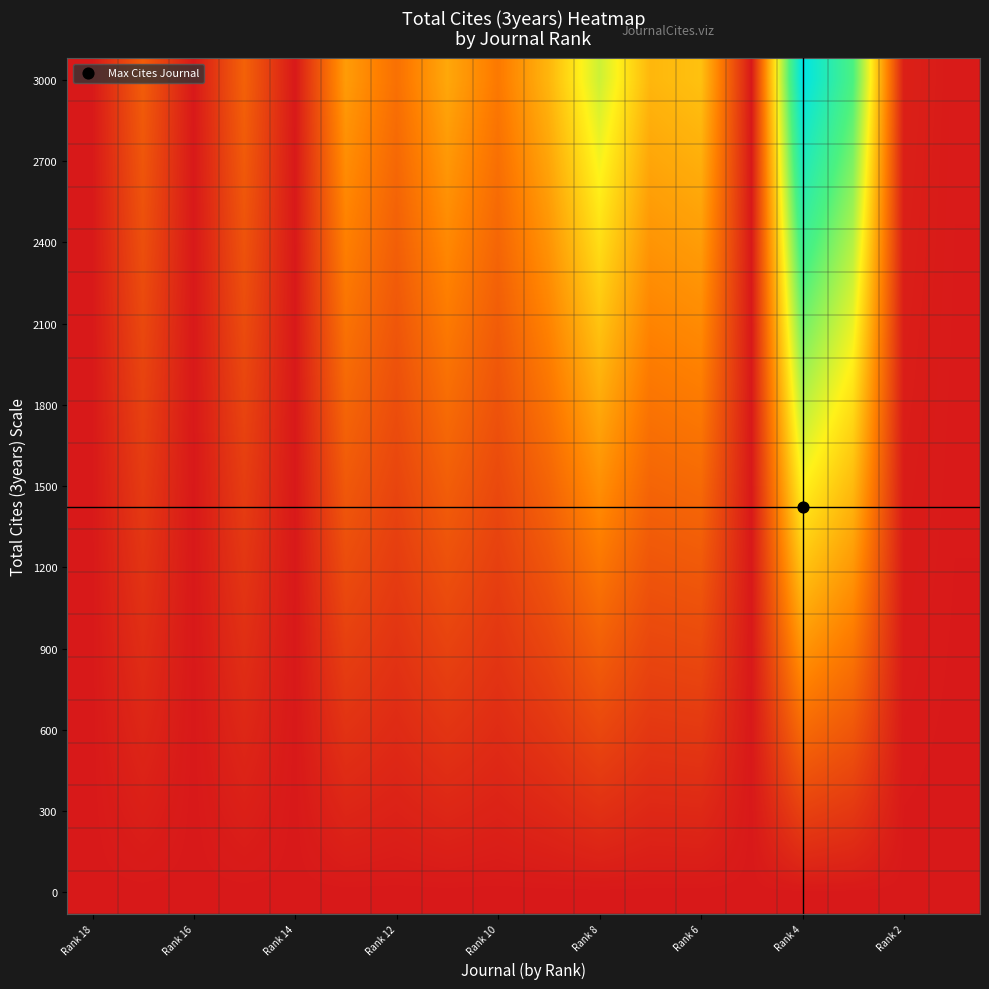

Which category has the highest value across all series?

Rank 4